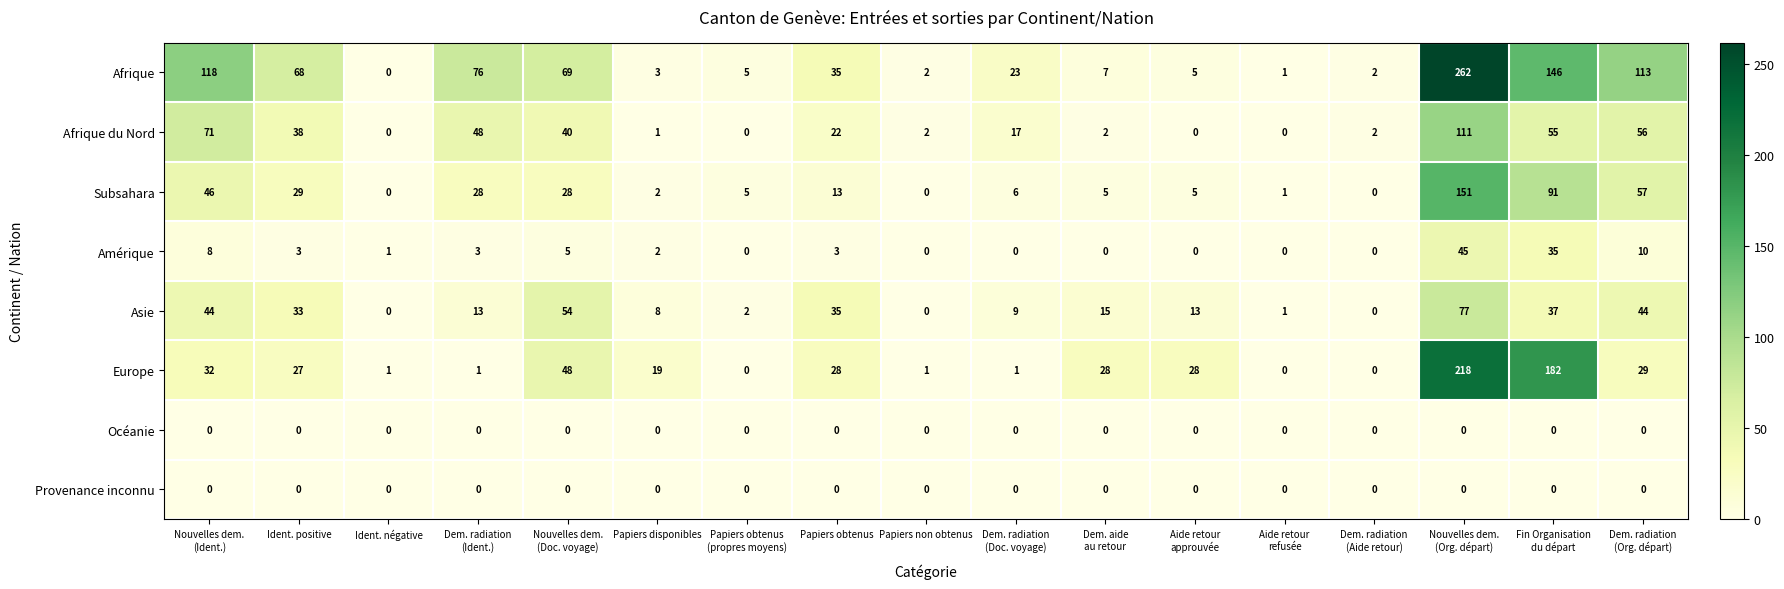

The value of Afrique at Ident. positive is 68. True or false?

True